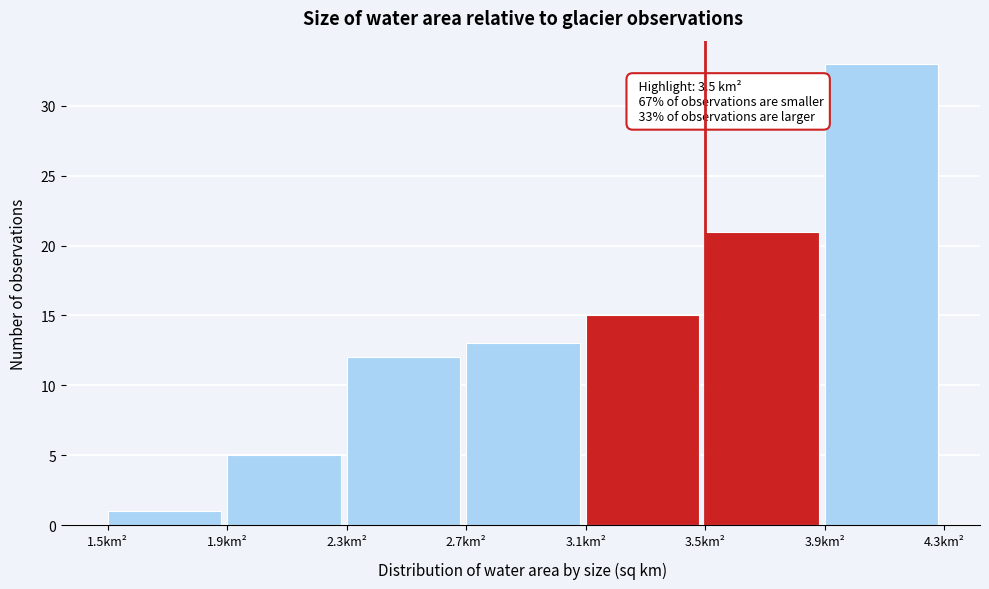

Over which range of the x-axis is the bar tallest?

3.9 to 4.3